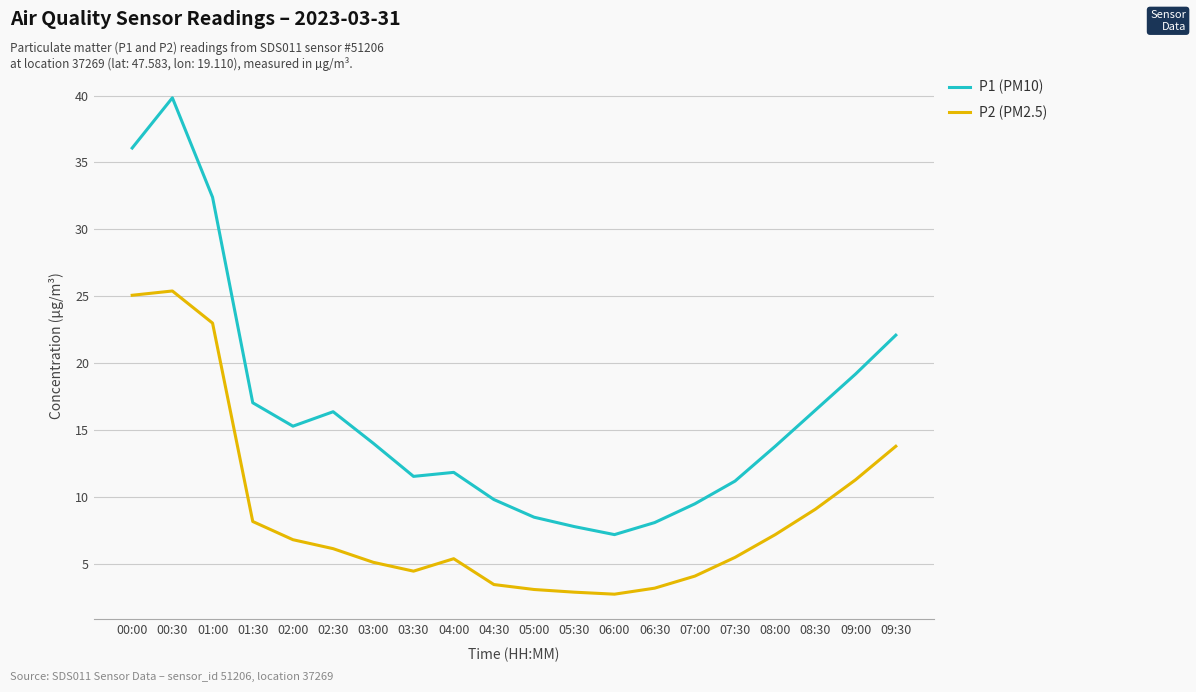

True or false: P2 (PM2.5) and P1 (PM10) cross at least once.

False